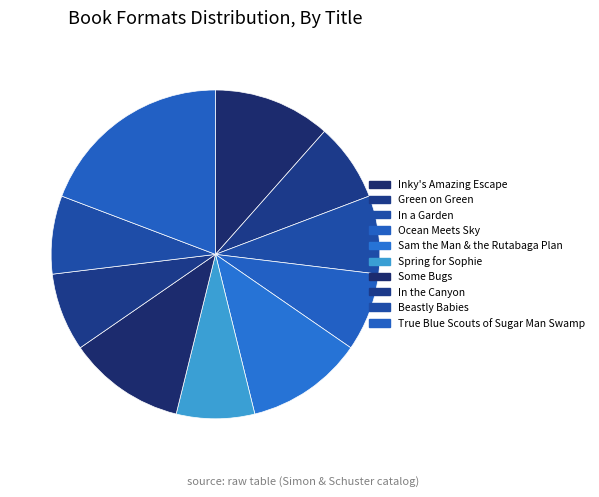

Does Some Bugs represent more than half of the total?

No